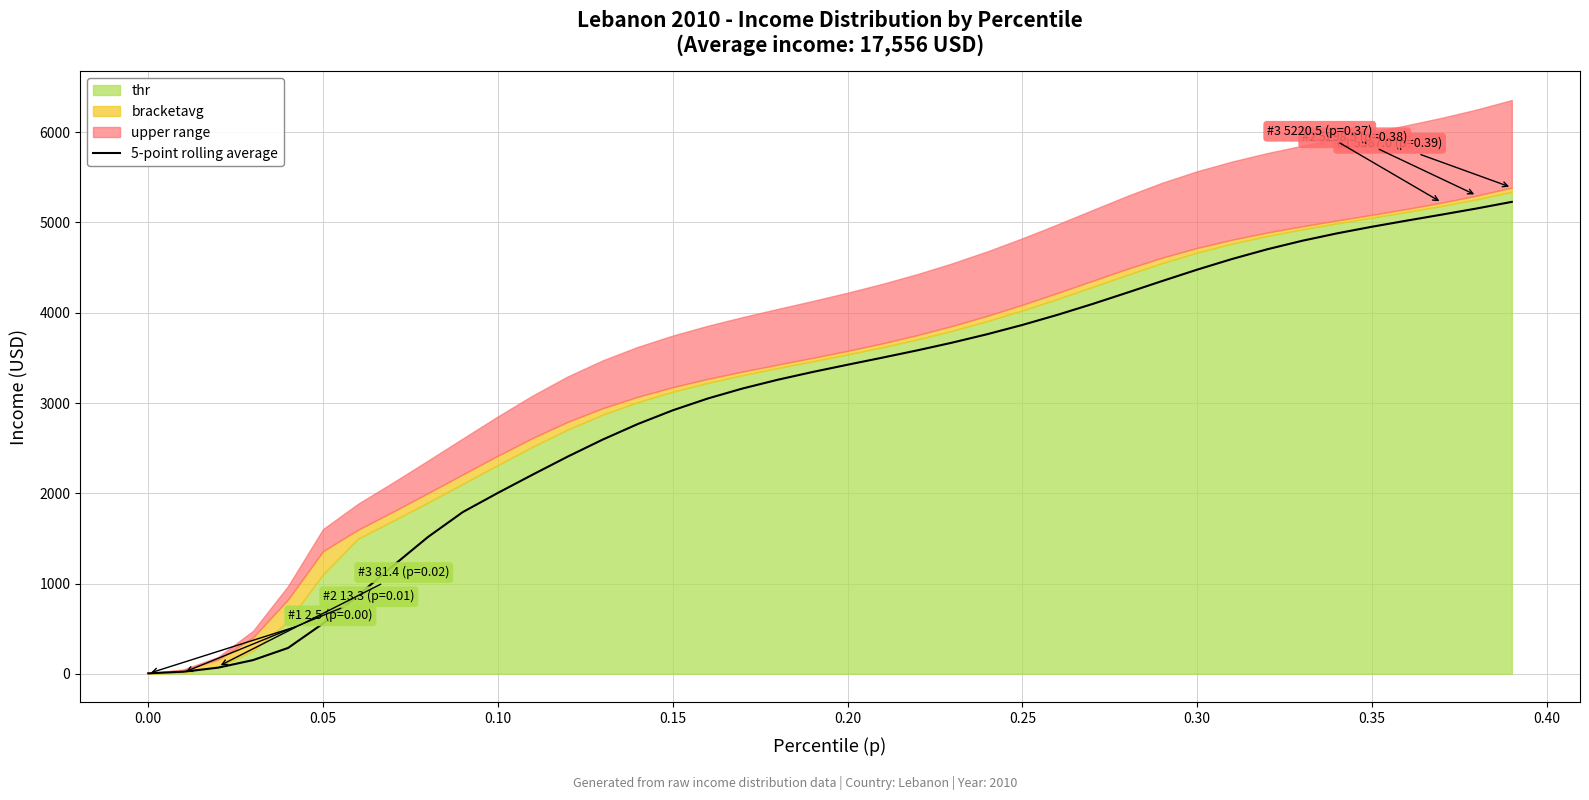

What is the difference between the maximum and minimum values?

5223.1